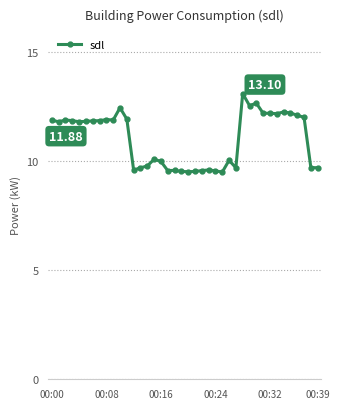

True or false: the data has more than 0 interior local peaks.

True